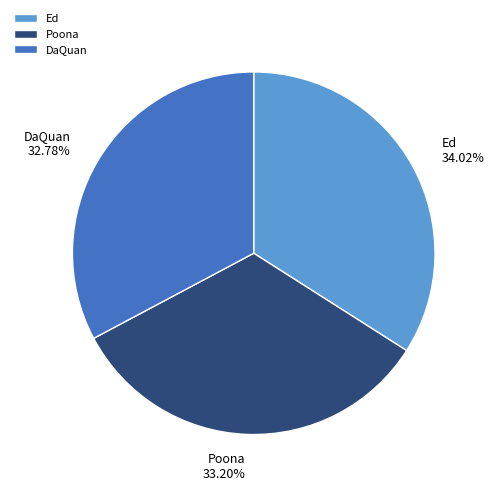

To the nearest percent, what percentage of the pie is DaQuan?

33%